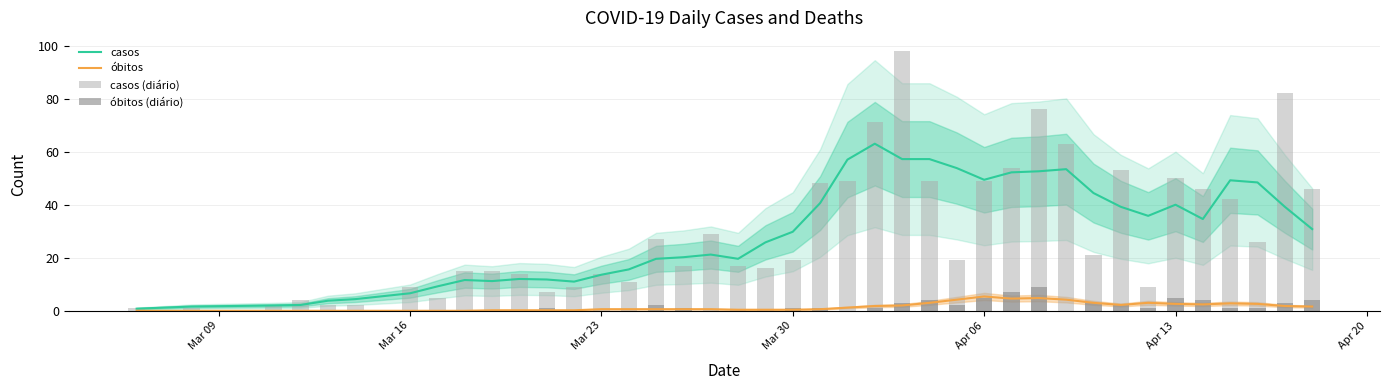

Reading left to right, what are all the values shown in this chart?

casos: 0.8	1.6	2.0	2.2	3.8	4.4	6.6	9.2	11.6	11.2	12.0	11.8	11.0	13.6	15.6	19.6	20.2	21.2	19.6	25.8	29.8	40.6	57.0	63.0	57.2	57.2	53.8	49.4	52.2	52.6	53.4	44.4	39.2	35.8	40.0	34.6	49.2	48.4	39.2	30.8
óbitos: 0.0	0.0	0.0	0.0	0.0	0.0	0.0	0.0	0.0	0.2	0.2	0.2	0.2	0.6	0.6	0.6	0.6	0.6	0.4	0.4	0.4	0.6	1.2	1.8	2.0	3.0	4.2	5.4	4.6	4.8	4.2	3.0	2.2	3.0	2.6	2.4	2.8	2.6	1.8	1.6
casos (diário): 1.0	1.0	2.0	4.0	2.0	2.0	9.0	5.0	15.0	15.0	14.0	7.0	9.0	14.0	11.0	27.0	17.0	29.0	17.0	16.0	19.0	48.0	49.0	71.0	98.0	49.0	19.0	49.0	54.0	76.0	63.0	21.0	53.0	9.0	50.0	46.0	42.0	26.0	82.0	46.0
óbitos (diário): 0.0	0.0	0.0	0.0	0.0	0.0	0.0	0.0	0.0	0.0	0.0	1.0	0.0	0.0	0.0	2.0	1.0	0.0	0.0	0.0	1.0	1.0	0.0	1.0	3.0	4.0	2.0	5.0	7.0	9.0	0.0	3.0	2.0	1.0	5.0	4.0	1.0	1.0	3.0	4.0